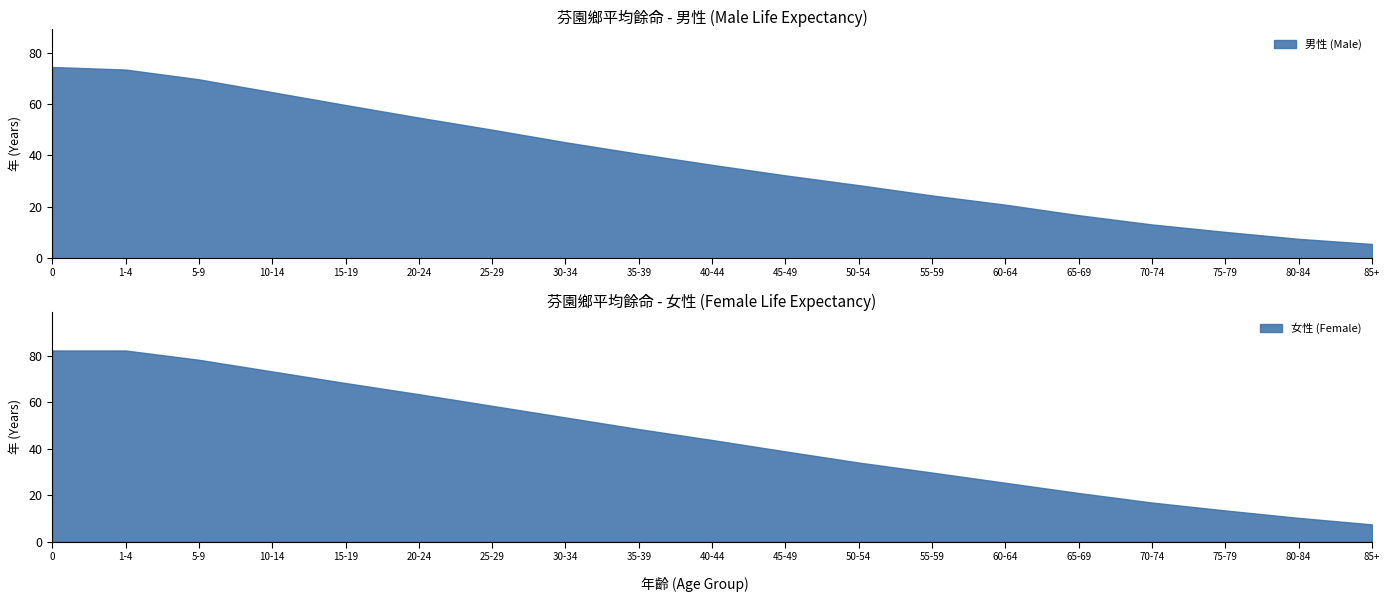

Does the chart display data point markers on the line(s)?

No